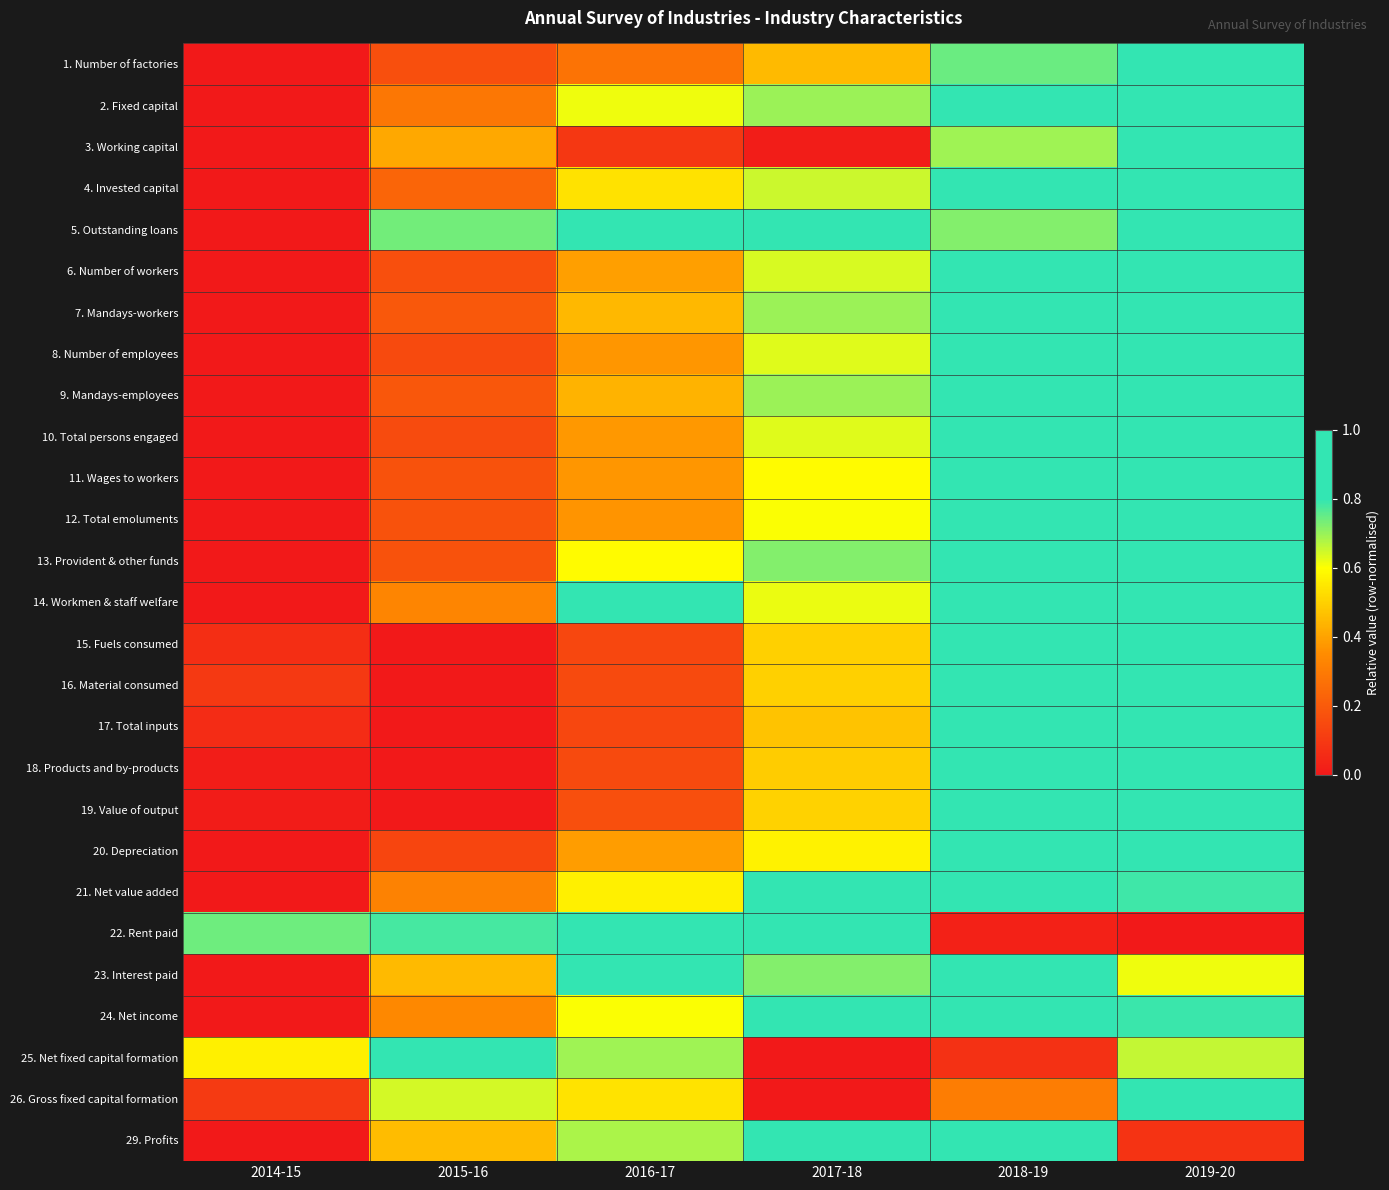

Rank the series at 2017-18 from highest to lowest value.

22. Rent paid, 29. Profits, 24. Net income, 5. Outstanding loans, 21. Net value added, 13. Provident & other funds, 23. Interest paid, 9. Mandays-employees, 7. Mandays-workers, 2. Fixed capital, 4. Invested capital, 6. Number of workers, 10. Total persons engaged, 8. Number of employees, 14. Workmen & staff welfare, 12. Total emoluments, 11. Wages to workers, 20. Depreciation, 19. Value of output, 15. Fuels consumed, 16. Material consumed, 18. Products and by-products, 17. Total inputs, 1. Number of factories, 3. Working capital, 25. Net fixed capital formation, 26. Gross fixed capital formation